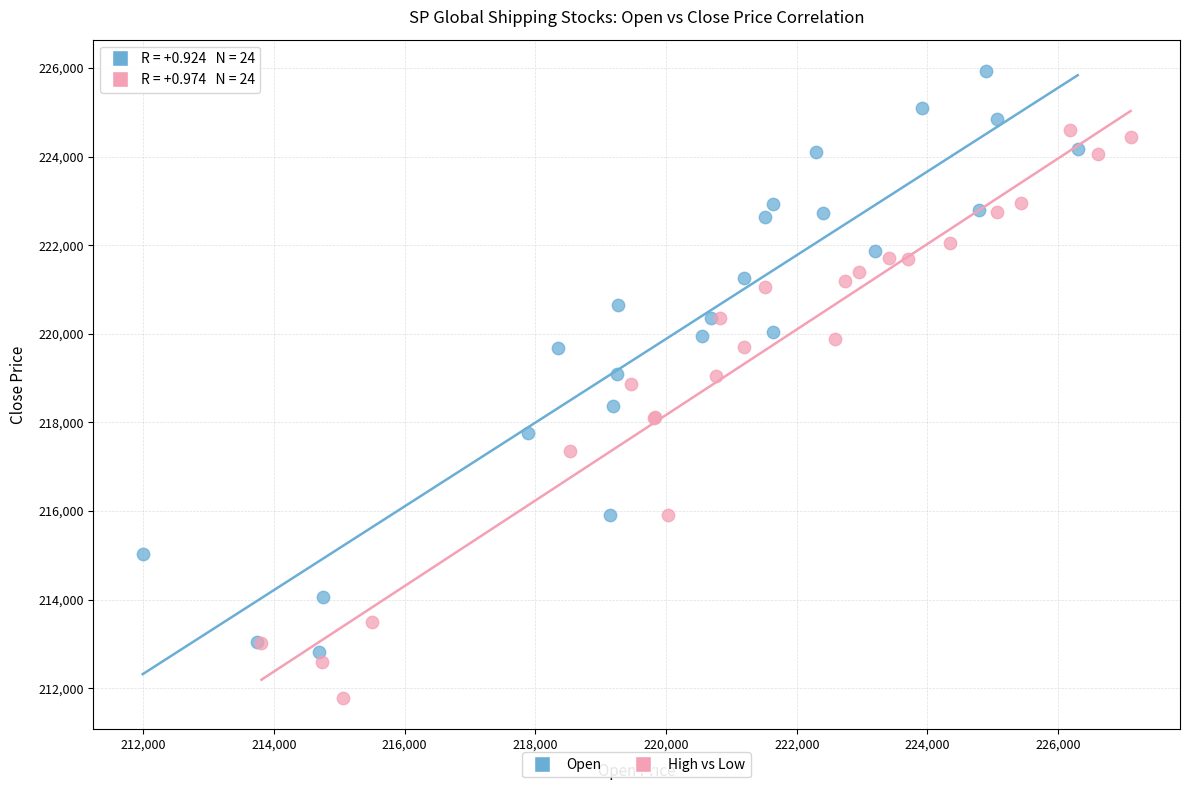

Which series contains the highest Y value?

Open